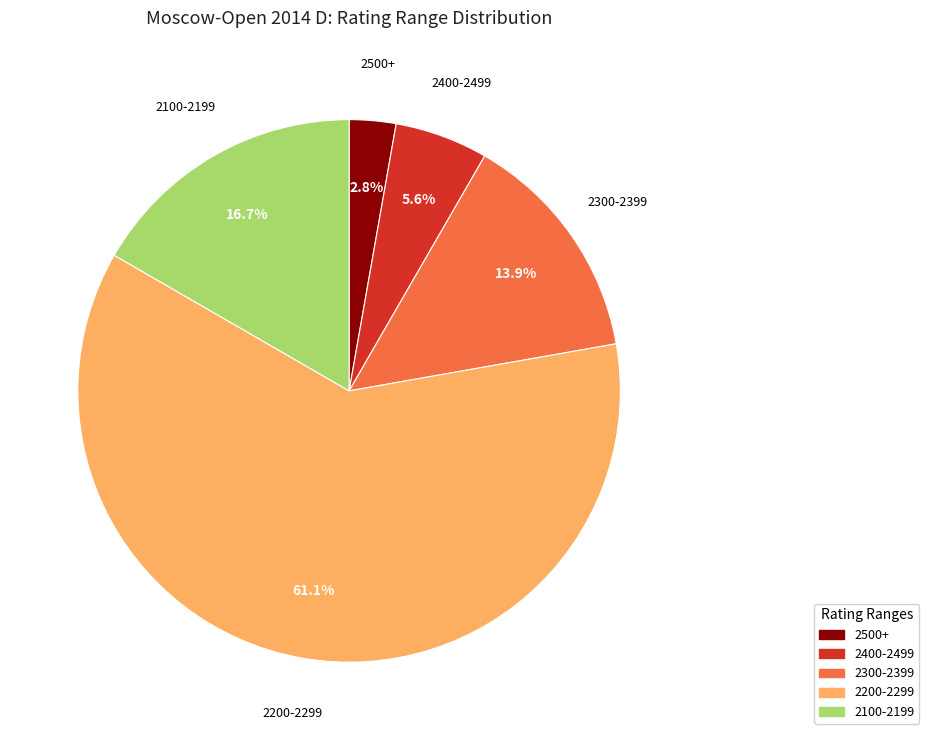

Is there any slice that represents more than half of the pie?

Yes